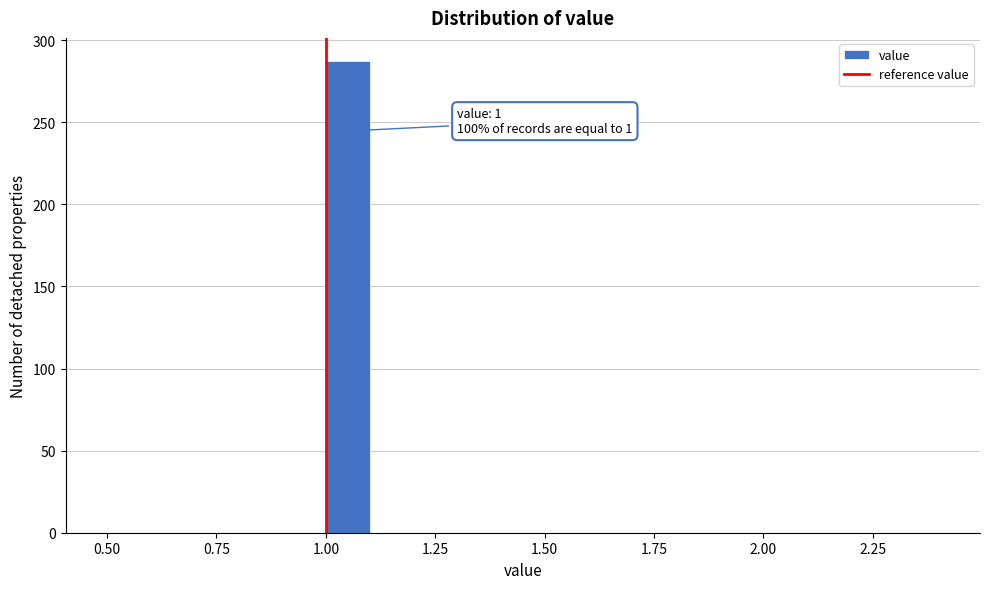

Read against the x-axis, roughly where is the centre of the tallest bar?

1.05